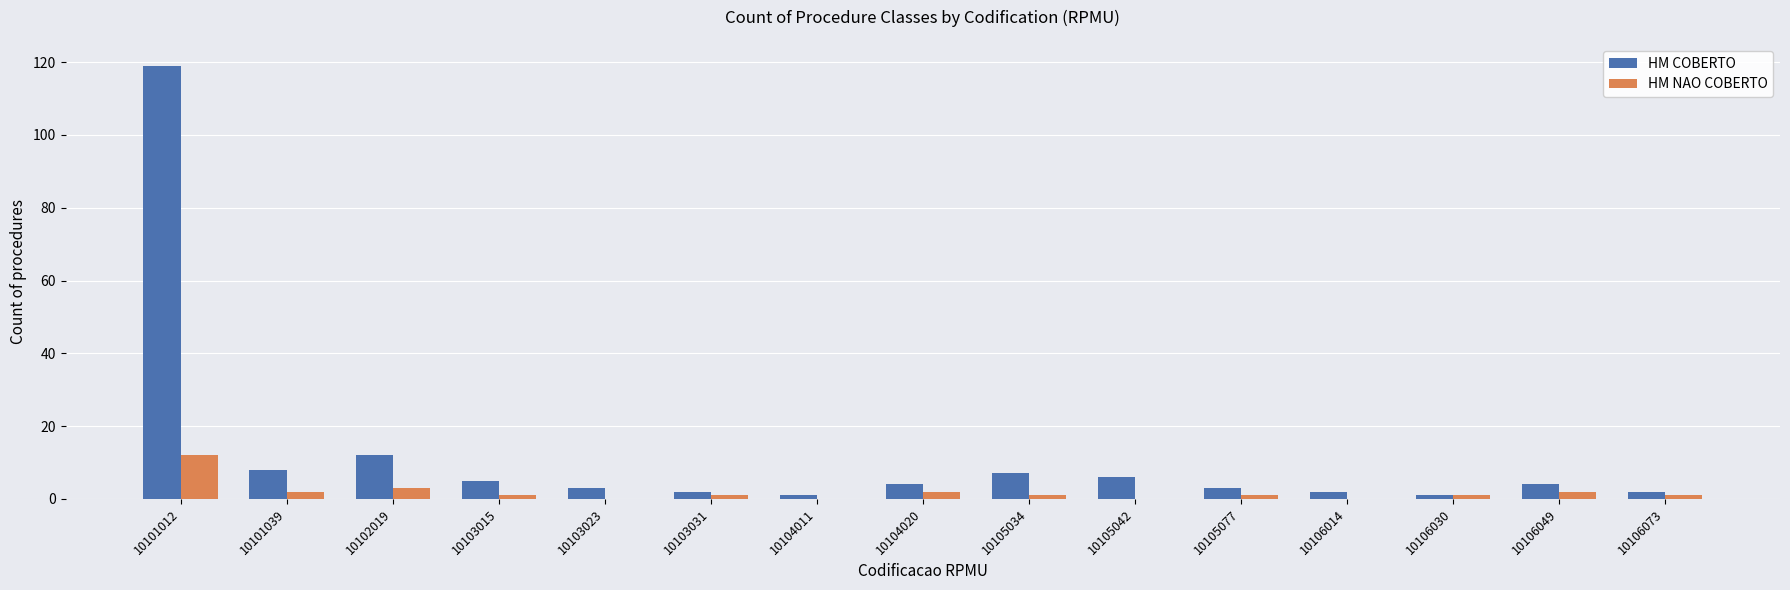

Reading left to right, extract all data points from this chart.

HM COBERTO: 10101012=119	10101039=8	10102019=12	10103015=5	10103023=3	10103031=2	10104011=1	10104020=4	10105034=7	10105042=6	10105077=3	10106014=2	10106030=1	10106049=4	10106073=2
HM NAO COBERTO: 10101012=12	10101039=2	10102019=3	10103015=1	10103023=0	10103031=1	10104011=0	10104020=2	10105034=1	10105042=0	10105077=1	10106014=0	10106030=1	10106049=2	10106073=1